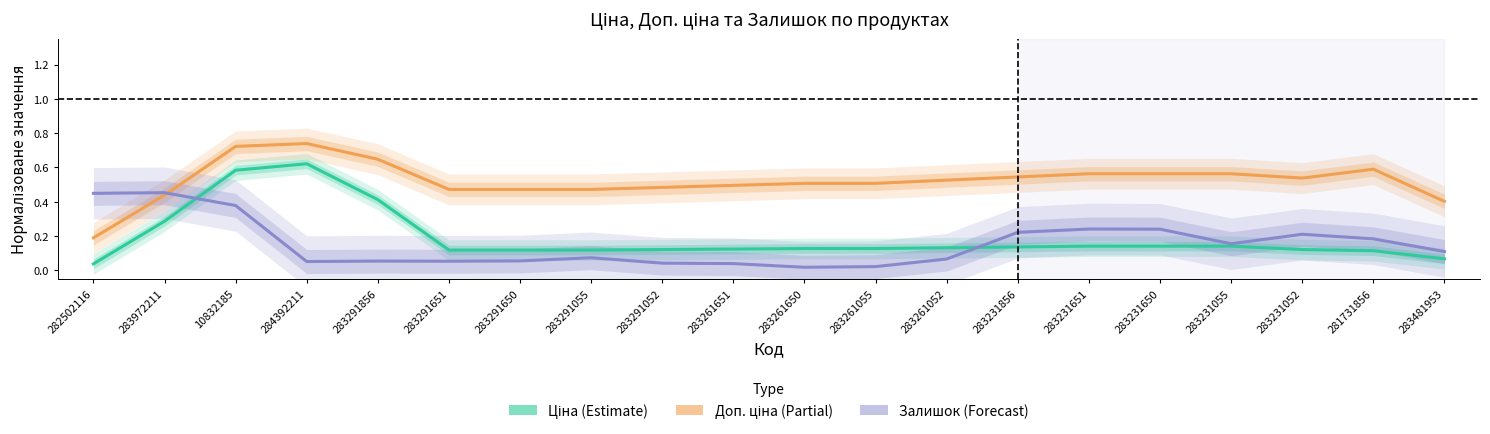

Between 284392211 and 283291651, which series saw the biggest shift?

Ціна